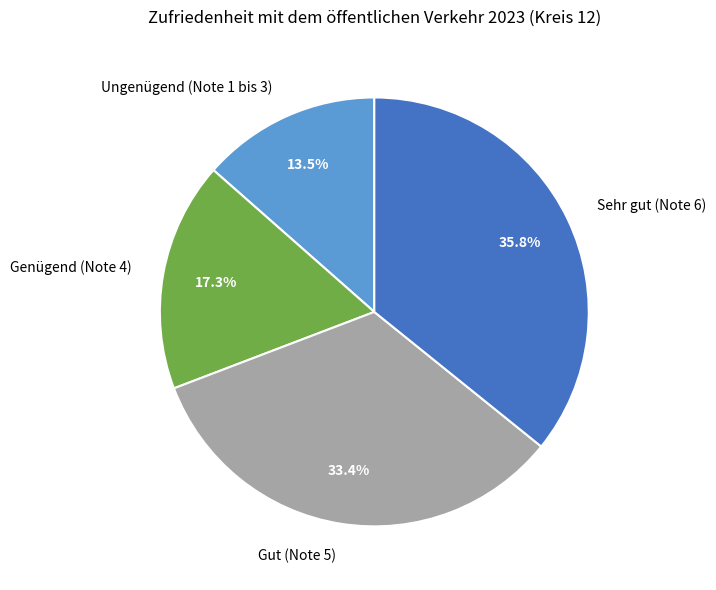

What percentage do Genügend (Note 4) and Gut (Note 5) together represent?

50.7%